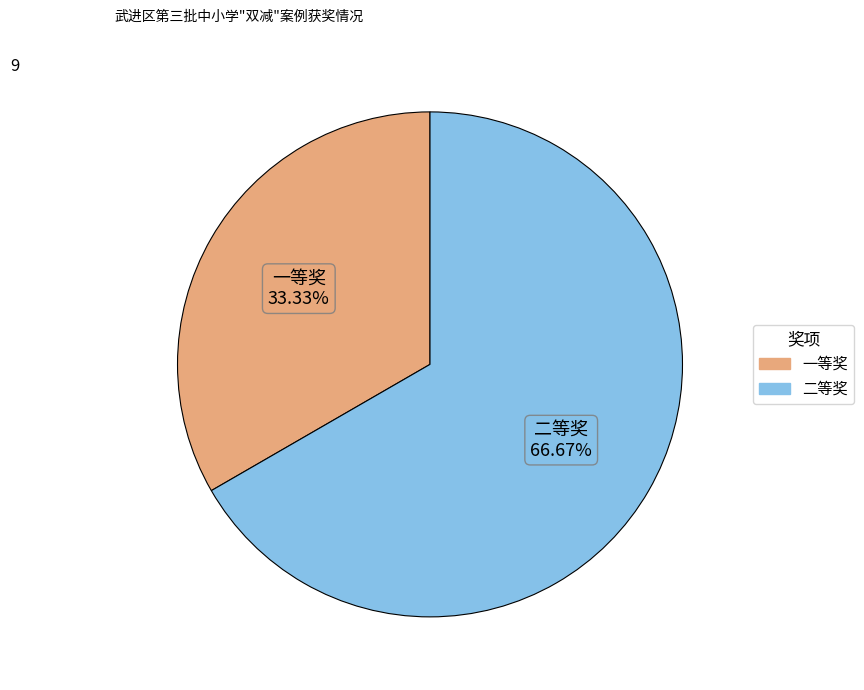

To the nearest percent, what is the average slice percentage?

50%